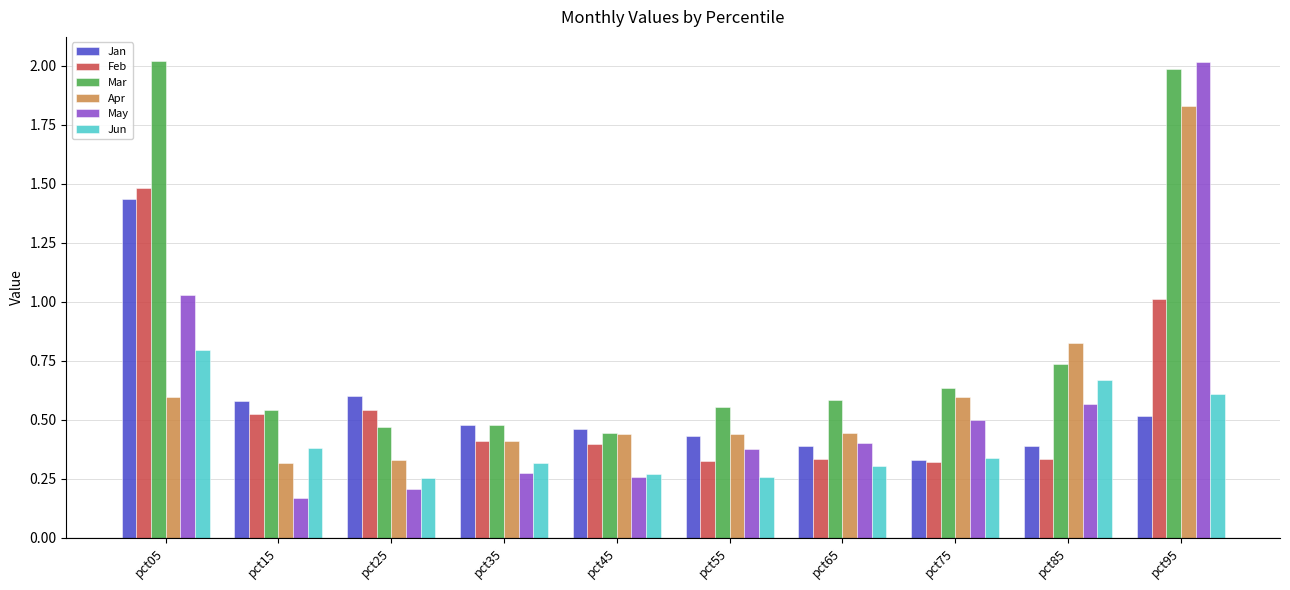

What is the difference between the maximum and minimum values in the Feb series?

1.2